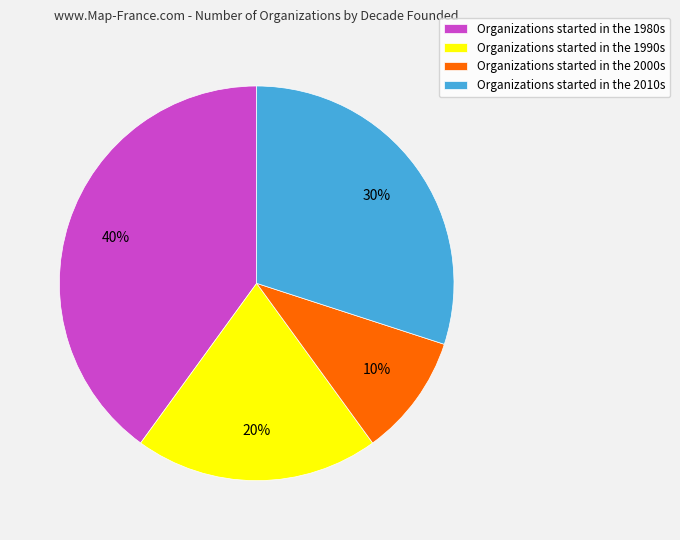

Rank the categories by value from lowest to highest.

Organizations started in the 2000s, Organizations started in the 1990s, Organizations started in the 2010s, Organizations started in the 1980s